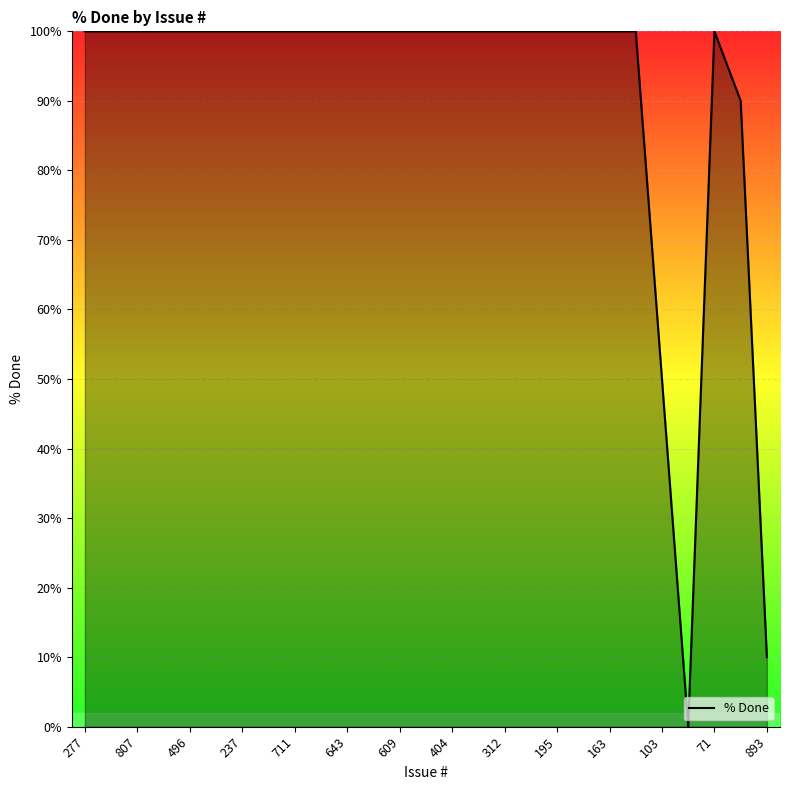

What is the maximum value shown in the chart?

100